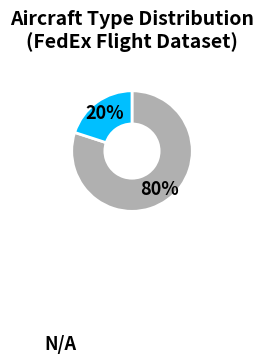

To the nearest percent, what is the difference between the largest and smallest slice percentages?

60%